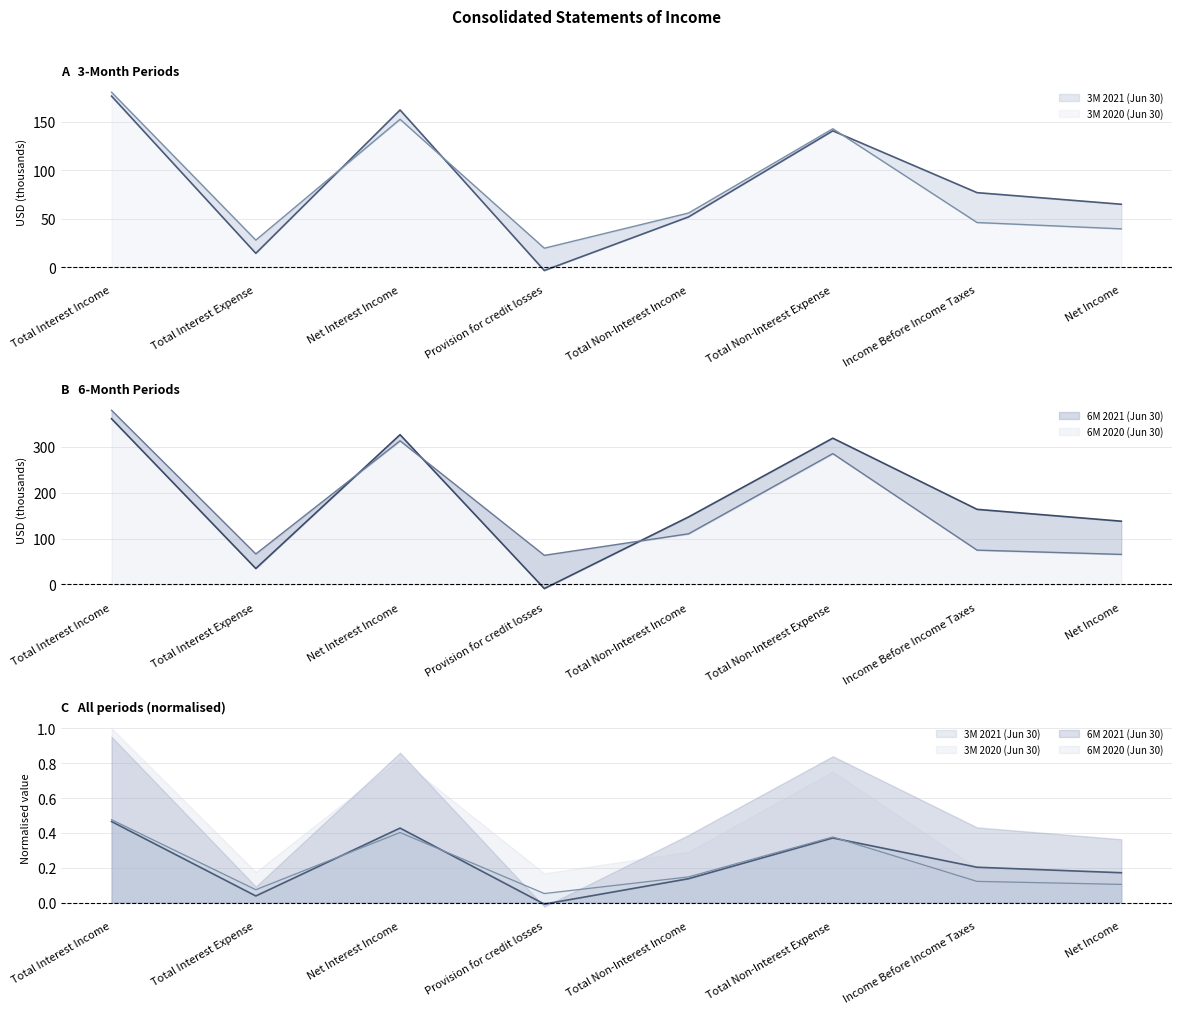

At which label does 3M 2020 (Jun 30) reach its peak?

Total Interest Income